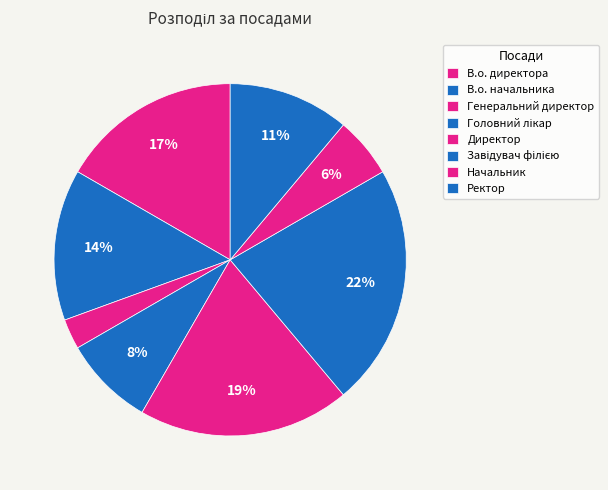

Is Головний лікар the majority of the pie?

No